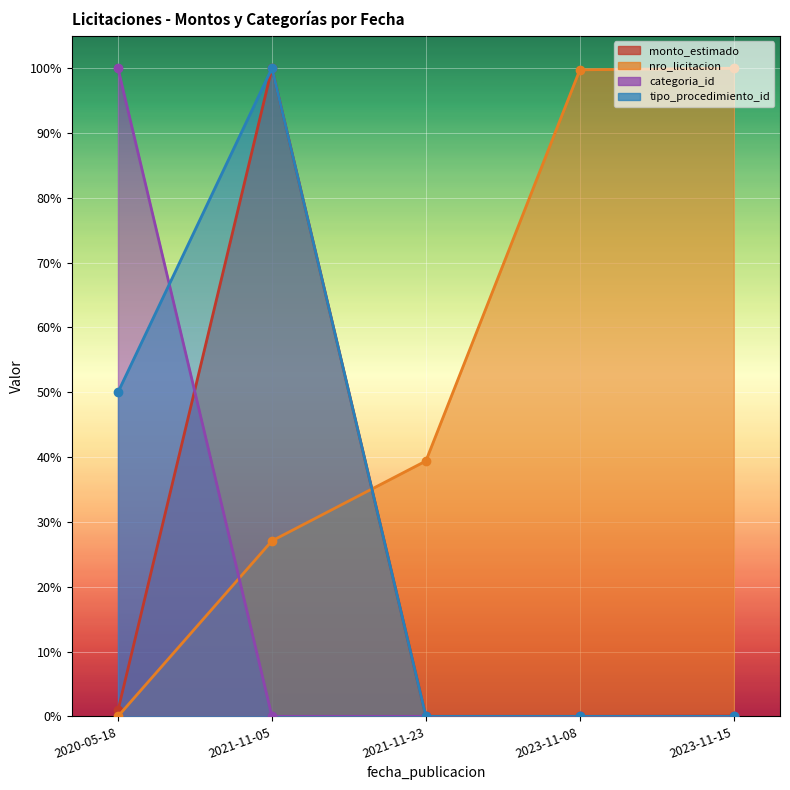

Which series has the largest range (max minus min)?

monto_estimado